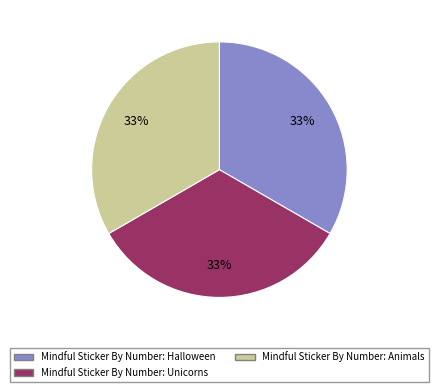

Is the sum of Mindful Sticker By Number: Animals and Mindful Sticker By Number: Unicorns greater than half?

Yes